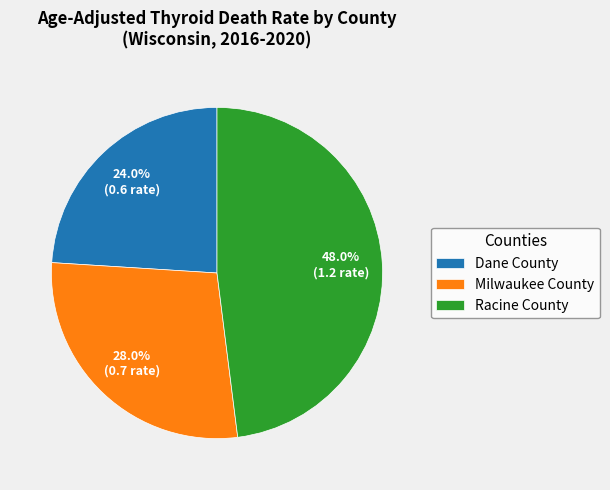

To the nearest percent, what percentage of the pie is Dane County?

24%